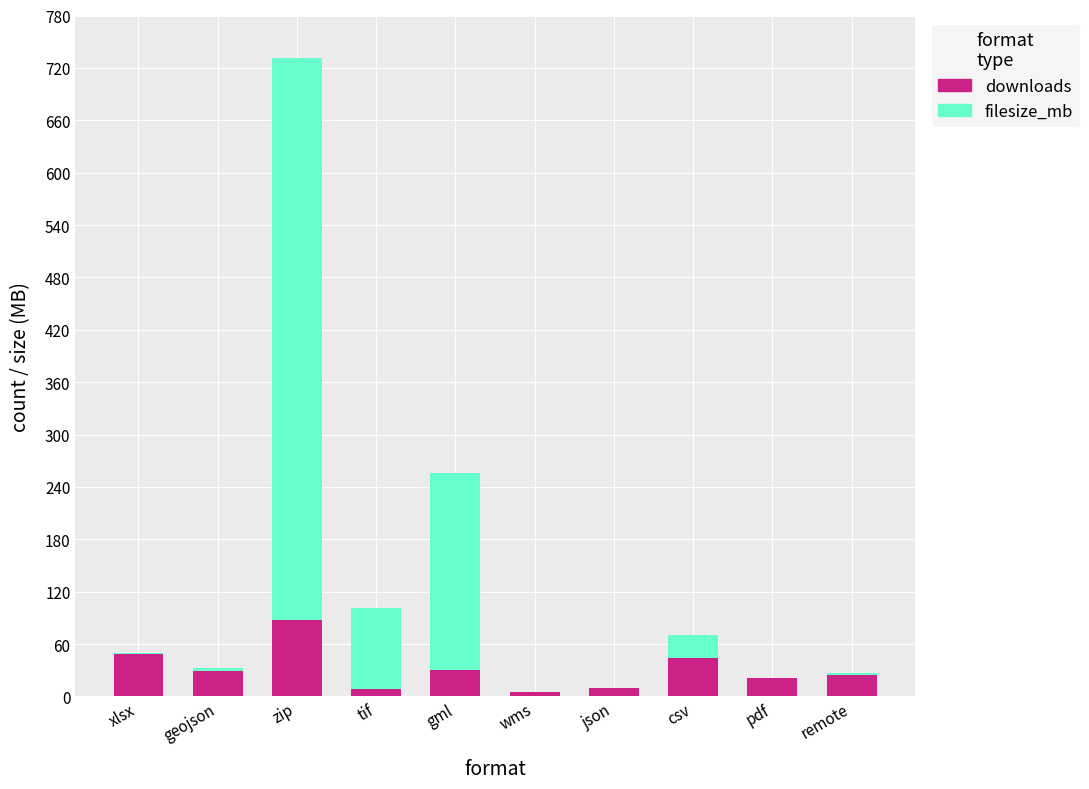

What is the highest value of the downloads series?

88.0